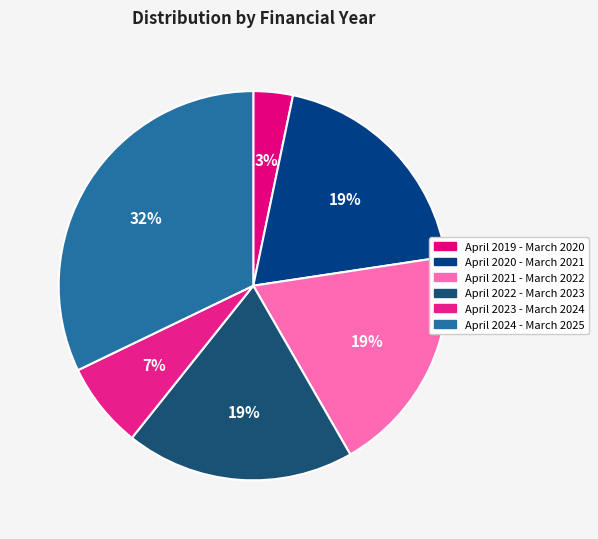

How many segments does this pie chart have?

6